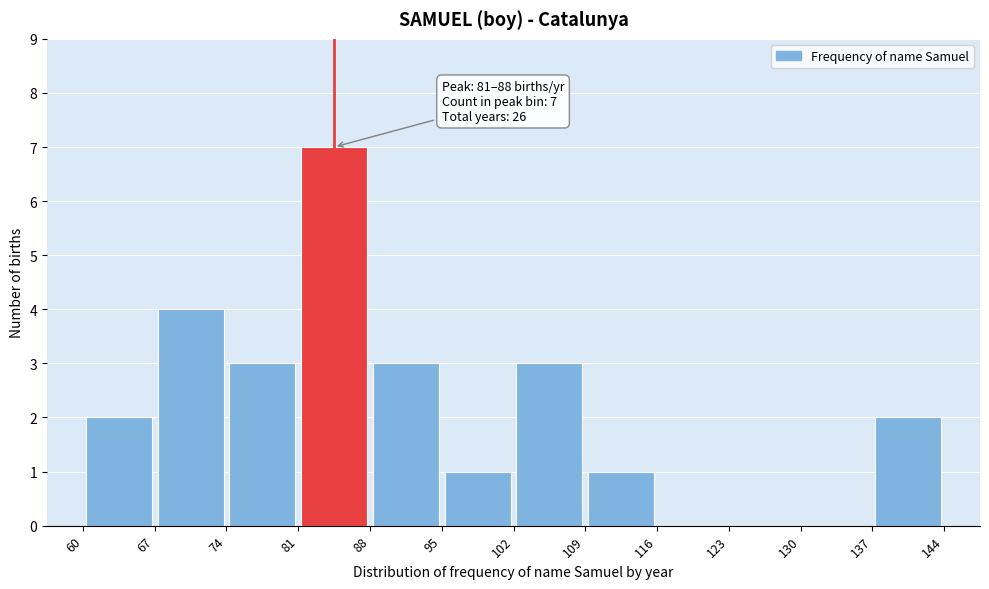

Which range on the x-axis has the tallest bar?

81 to 88